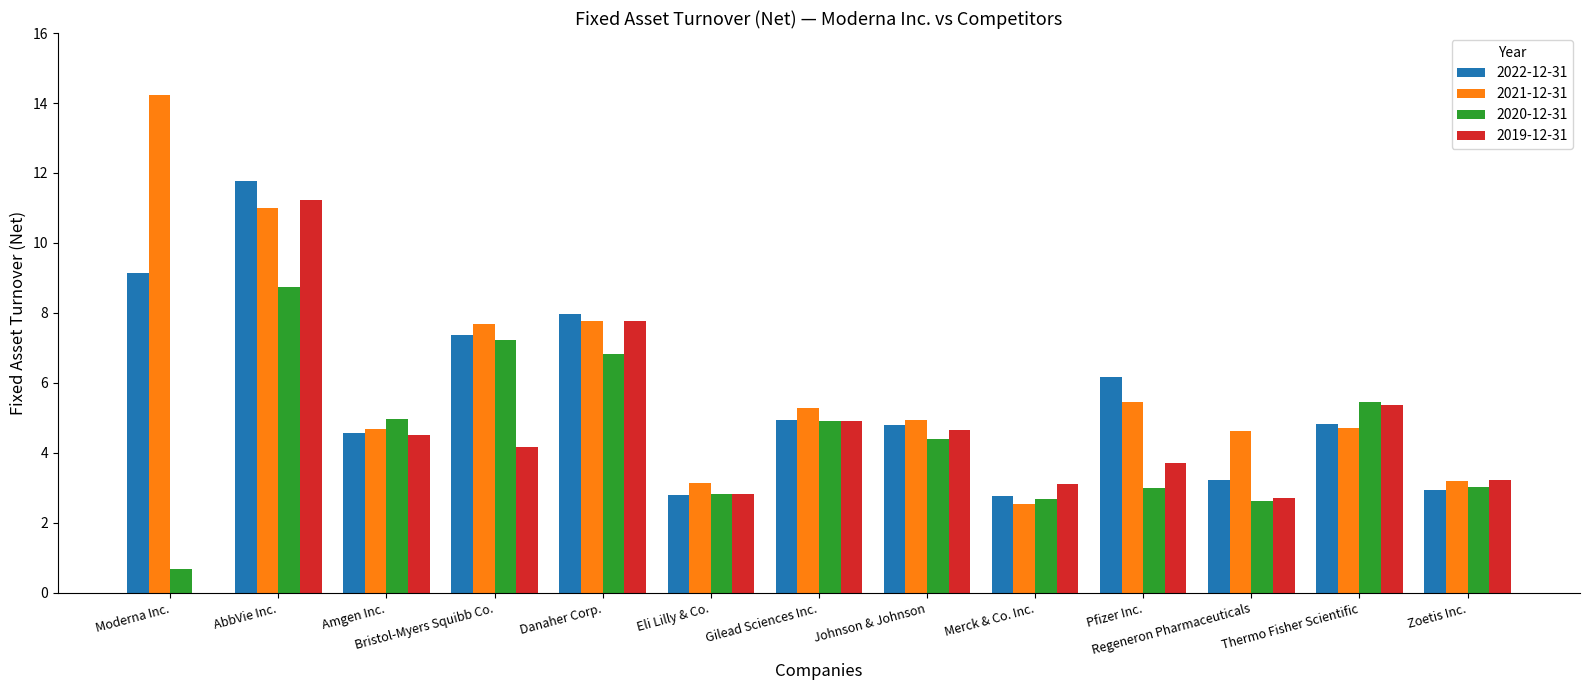

At which label does 2022-12-31 first exceed 4?

Moderna Inc.